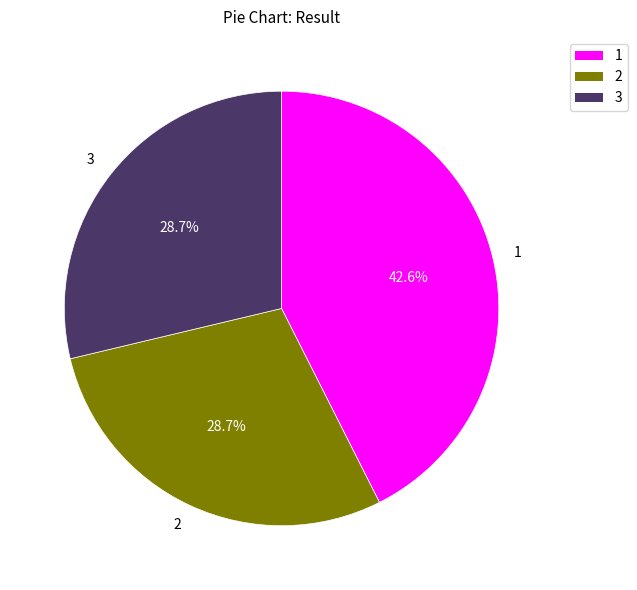

What percentage is the 3 slice, to the nearest percent?

29%